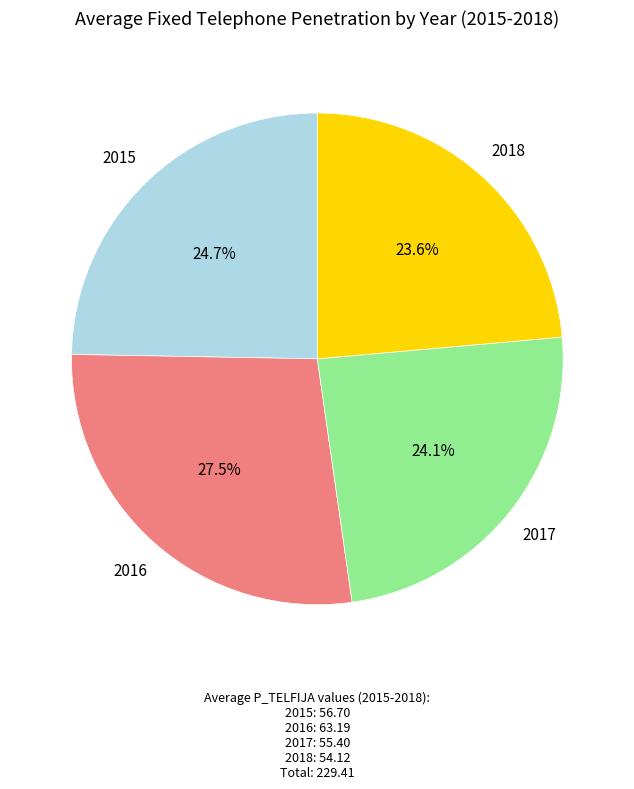

Which has a higher value, 2018 or 2015?

2015